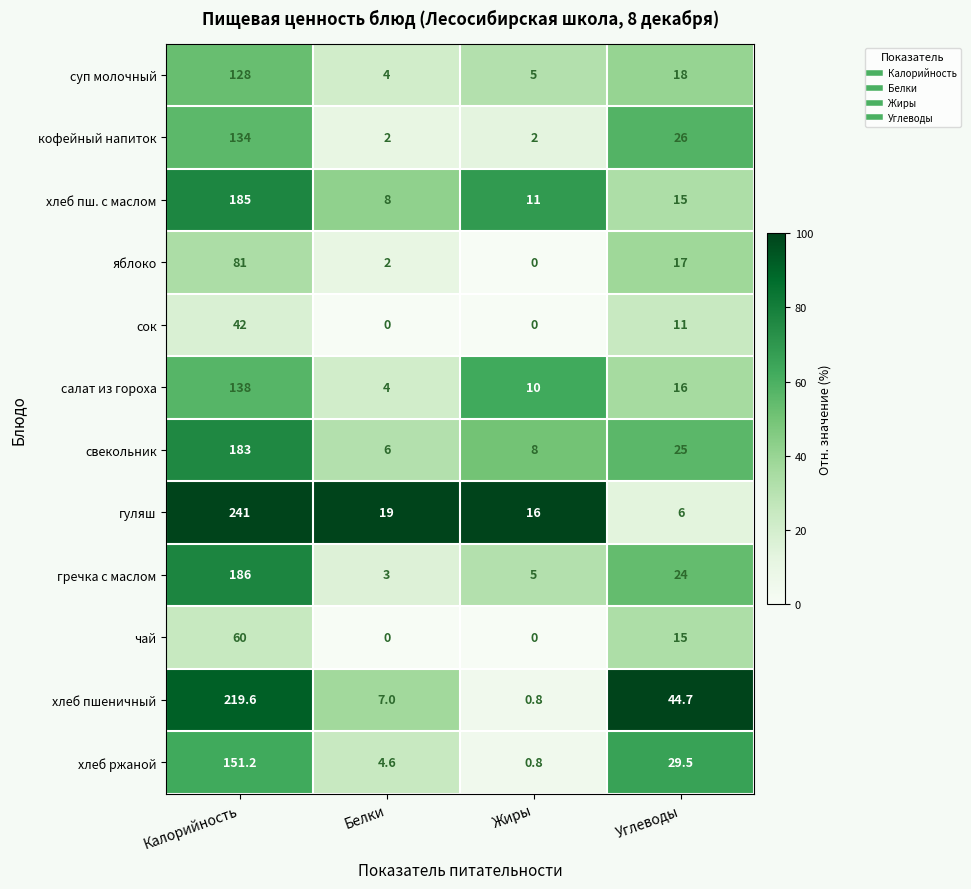

Which series has the largest range (max minus min)?

гуляш